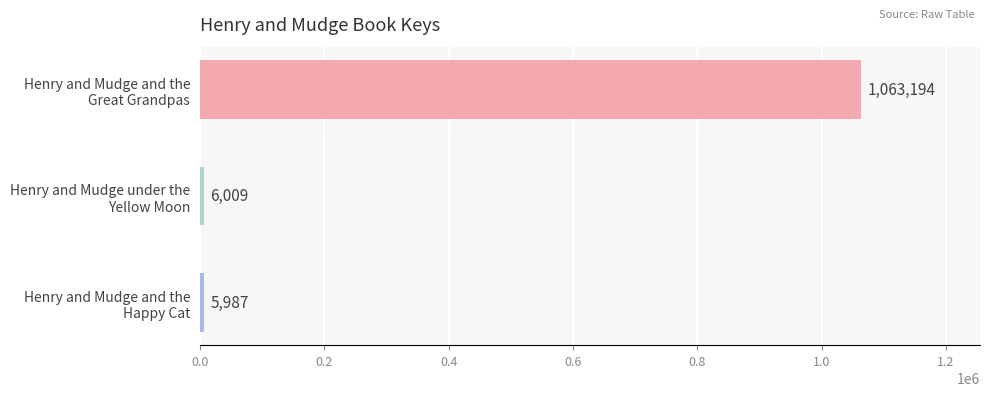

What is the value of the 2nd bar from the top?

6009